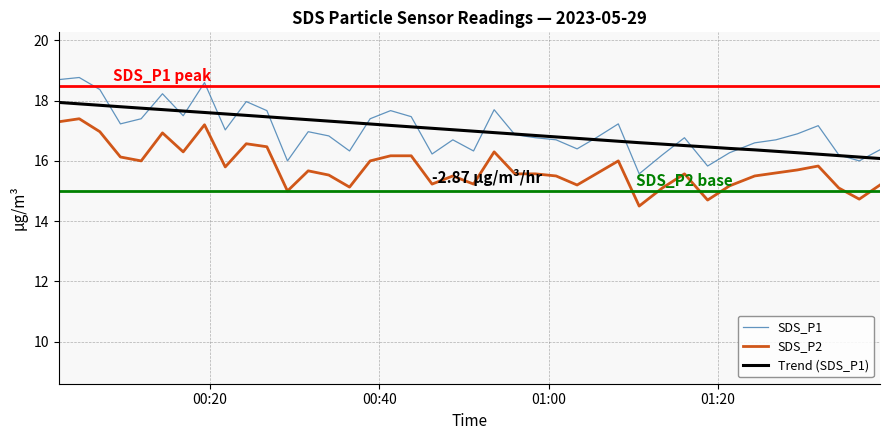

True or false: SDS_P2 and SDS_P1 intersect in this chart.

False